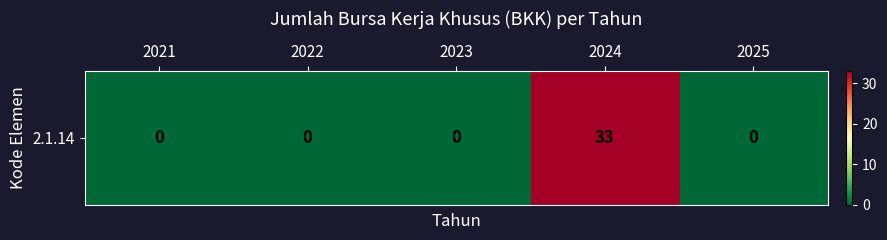

Rank the categories by value from lowest to highest.

2021, 2022, 2023, 2025, 2024